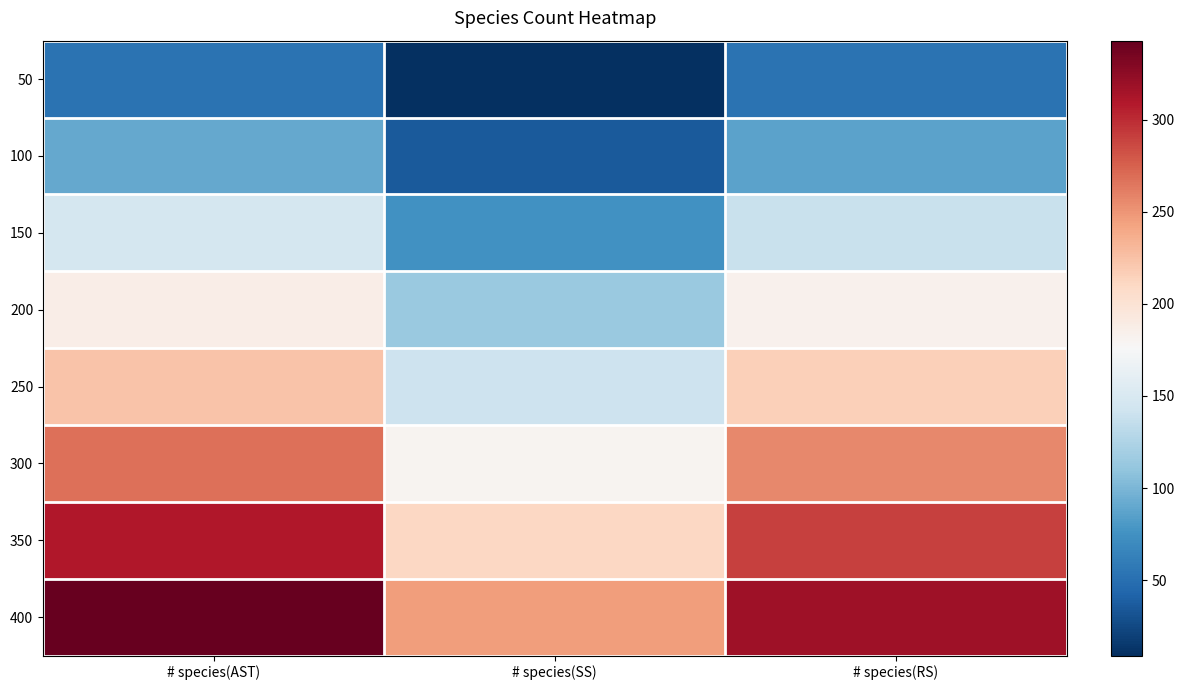

At how many categories does at least one series exceed 188?

3